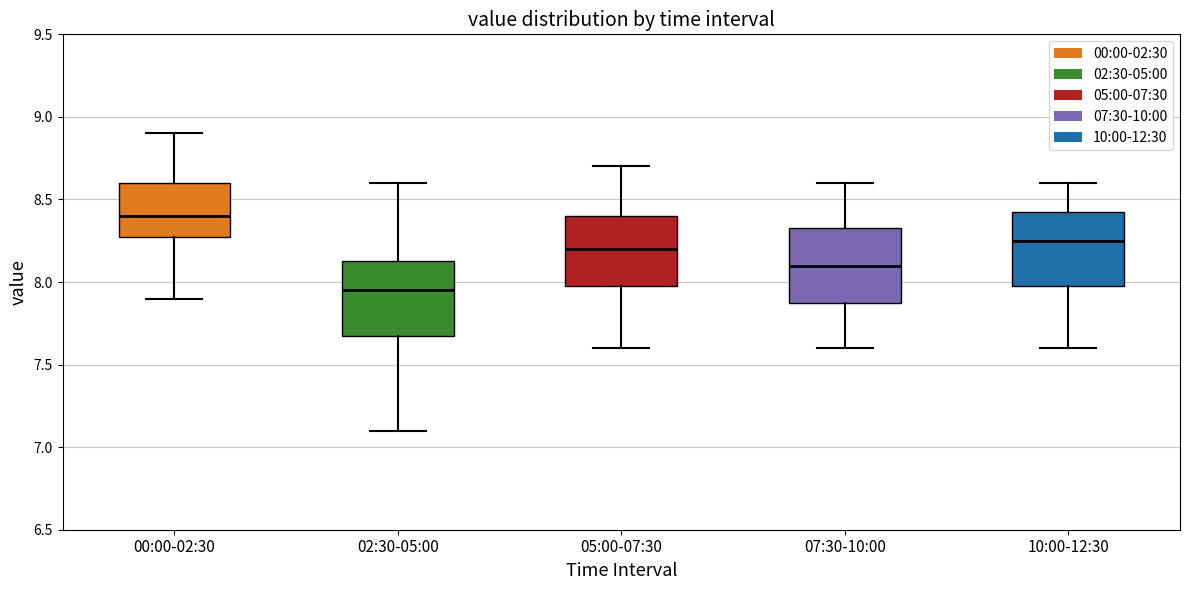

Reading left to right, read every box against the y-axis: the position of its median line, the range the box covers, and the ends of its whiskers. The values are not printed on the chart, so give them approximately, as read against the axis.

00:00-02:30: median 8.40, box 8.30 to 8.60, whiskers 7.90 to 8.90
02:30-05:00: median 7.95, box 7.70 to 8.15, whiskers 7.10 to 8.60
05:00-07:30: median 8.20, box 8.00 to 8.40, whiskers 7.60 to 8.70
07:30-10:00: median 8.10, box 7.90 to 8.35, whiskers 7.60 to 8.60
10:00-12:30: median 8.25, box 8.00 to 8.45, whiskers 7.60 to 8.60